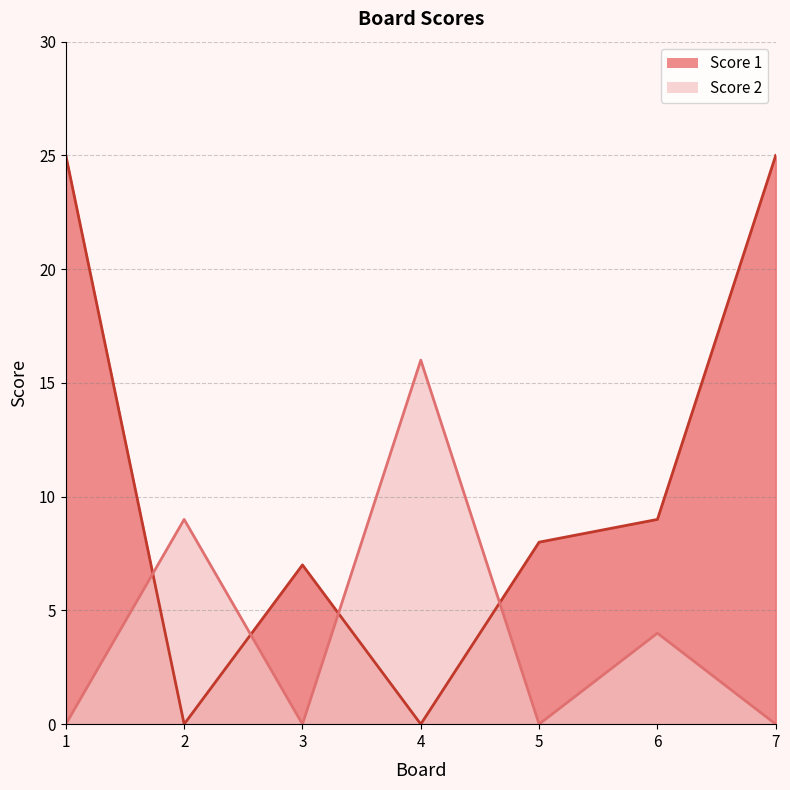

True or false: Score 2 has more than 1 interior local peaks.

True